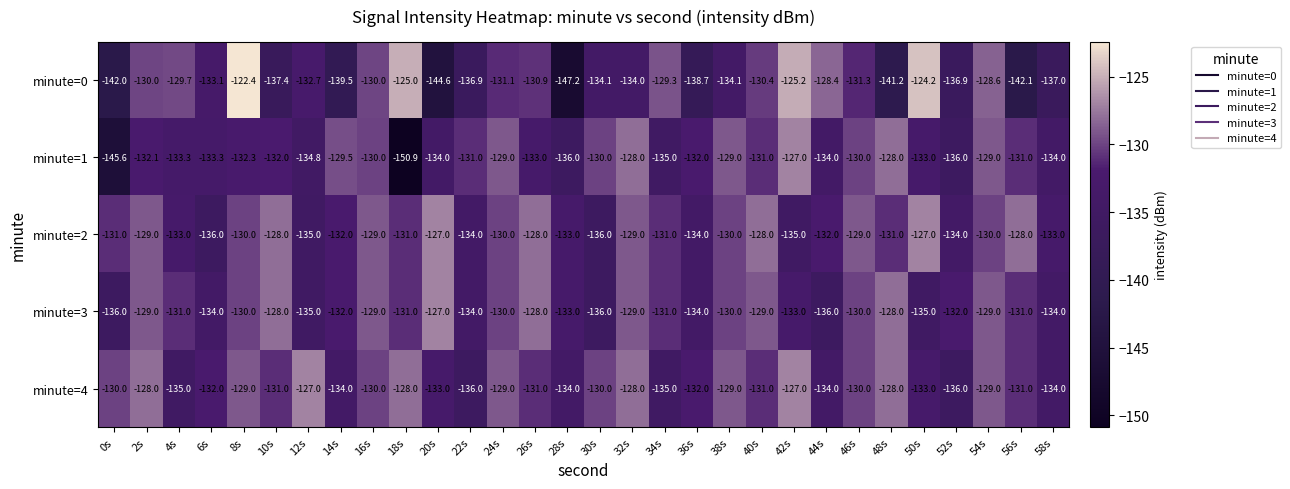

The minute=1 series shows -131.0 at 56s. True or false?

True